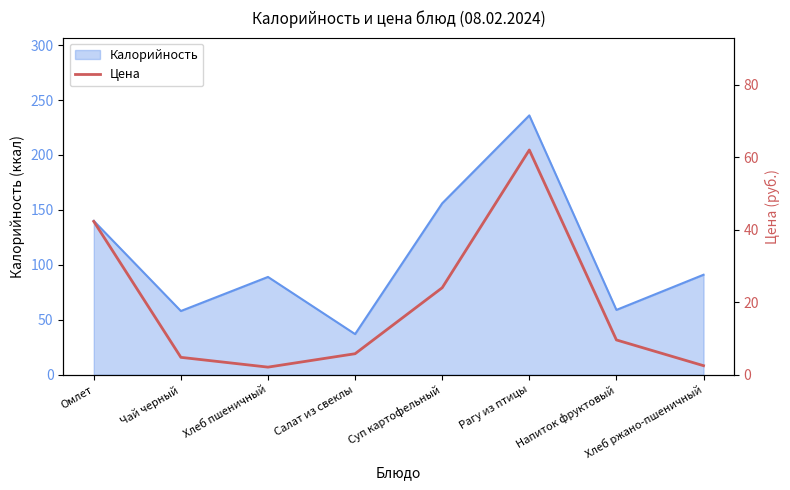

What is the label of the 1st point from the left?

Омлет